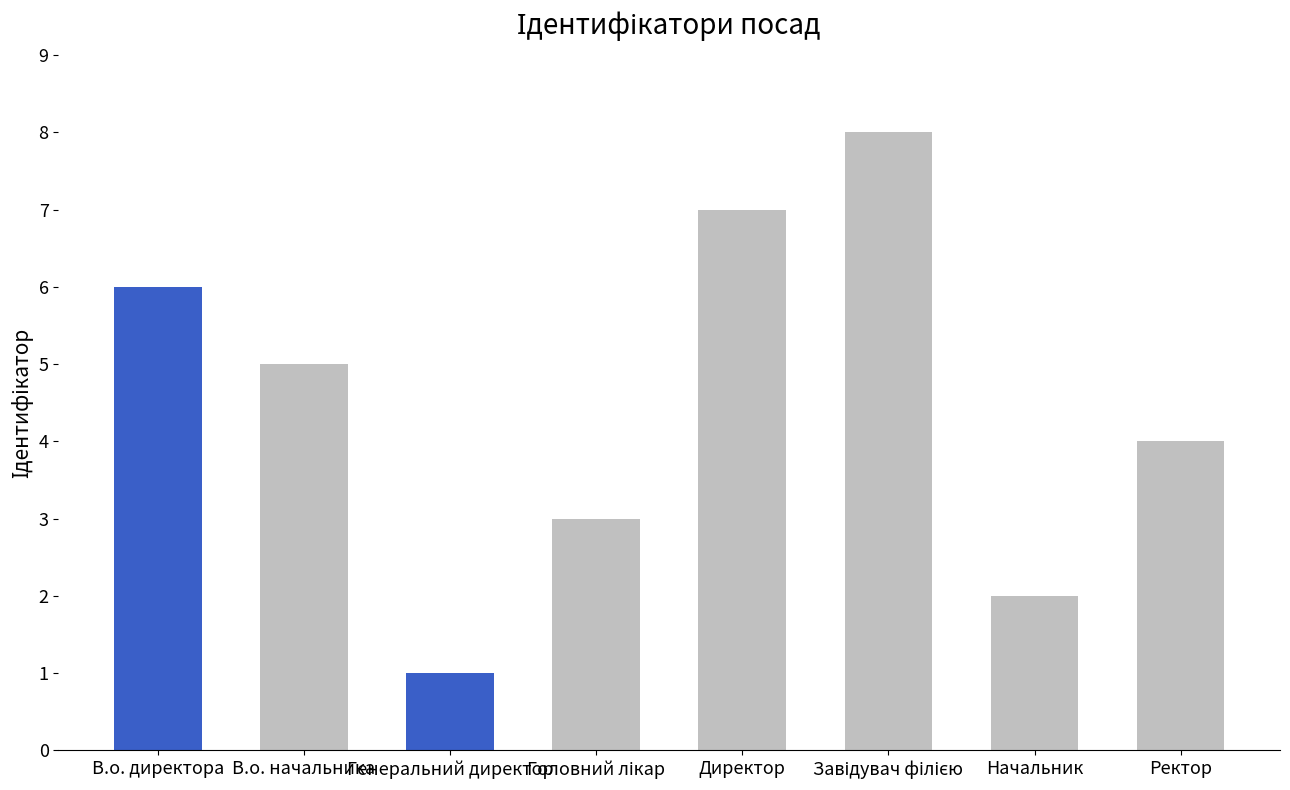

Approximately how many times larger is the value at Ректор compared to Директор?

0.6